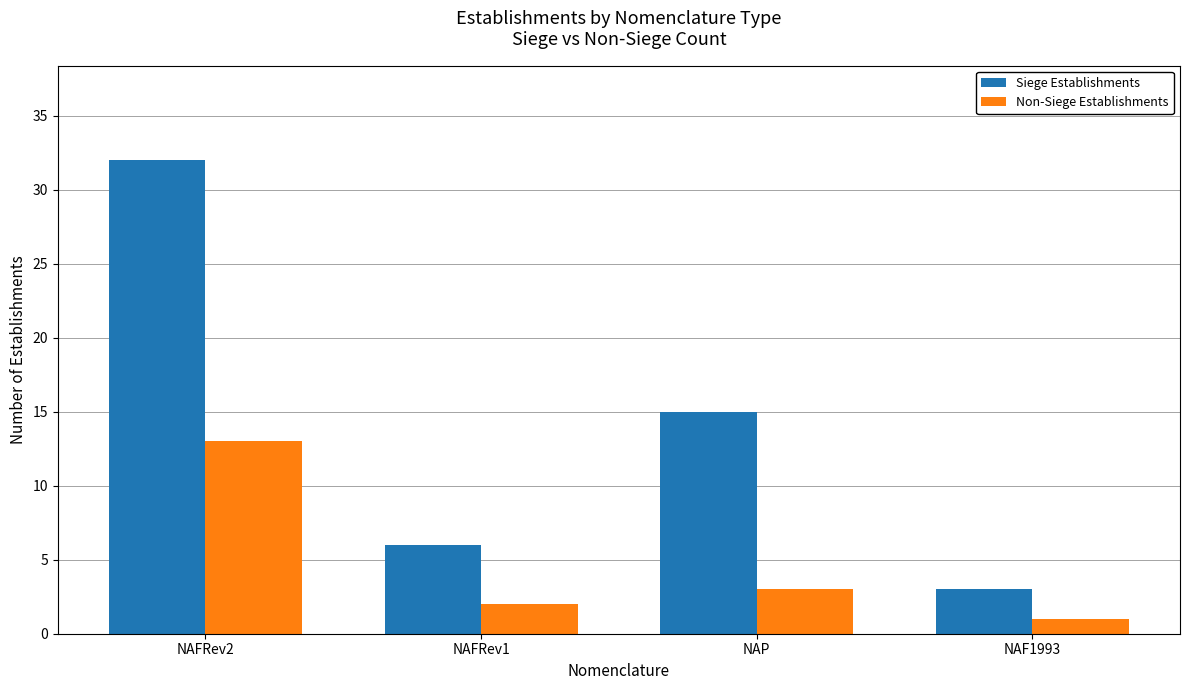

Reading right to left, extract all data points from this chart.

Siege Establishments: 3	15	6	32
Non-Siege Establishments: 1	3	2	13